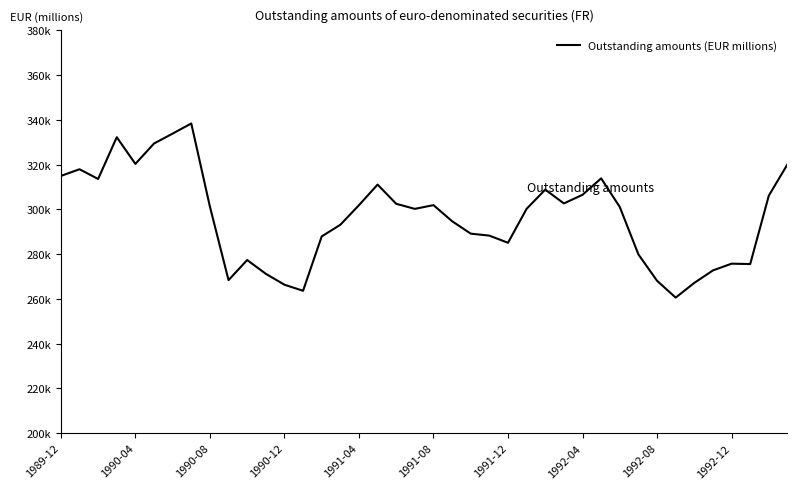

Is this an area chart (filled region under the line)?

No